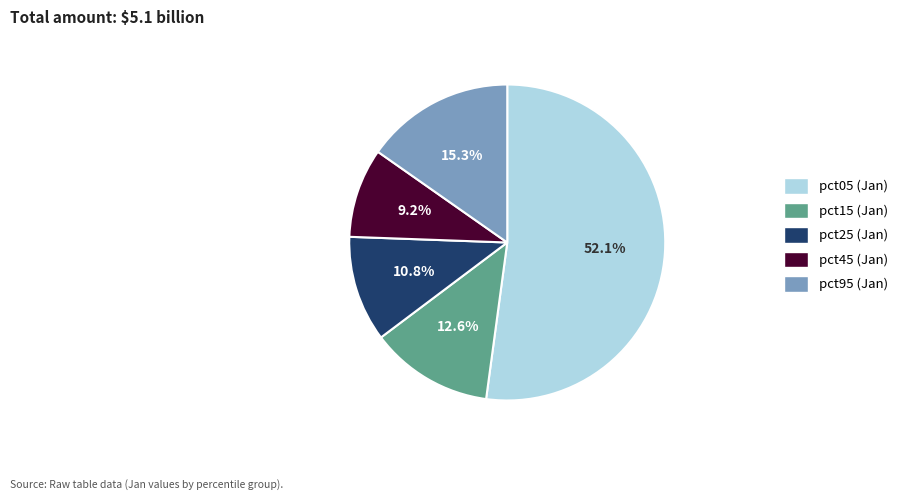

What percentage do pct05 and pct95 together represent?

67.4%